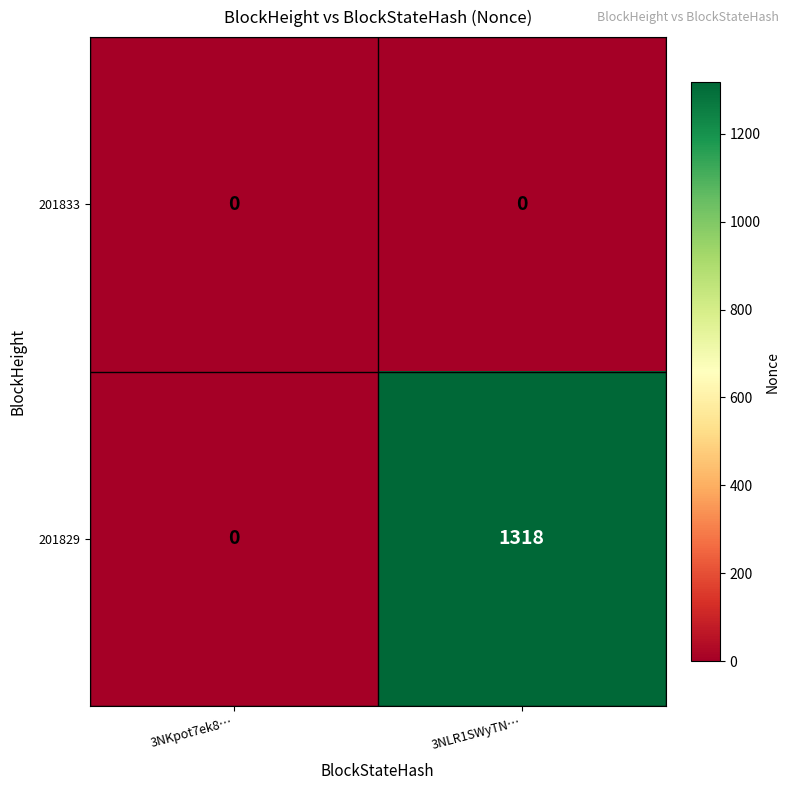

Where is 201829 nearest to the value 659?

3NKpot7ek8…